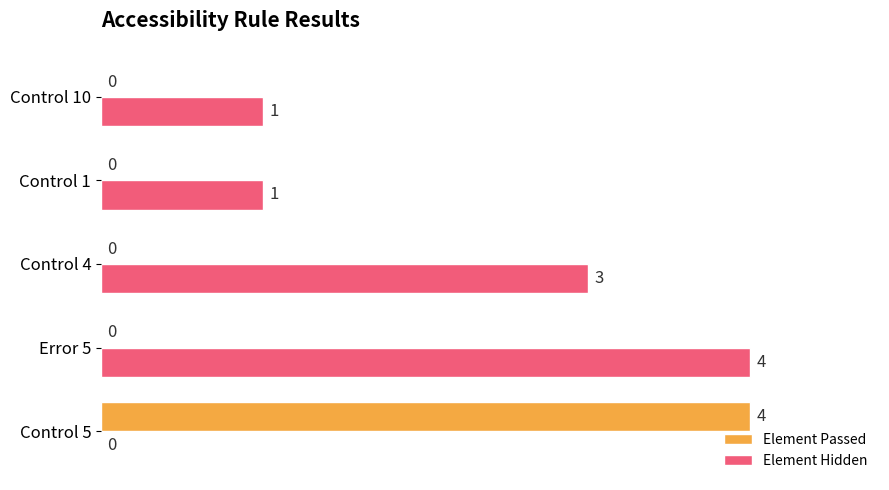

Between Control 5 and Control 1, which series saw the biggest shift?

Element Passed